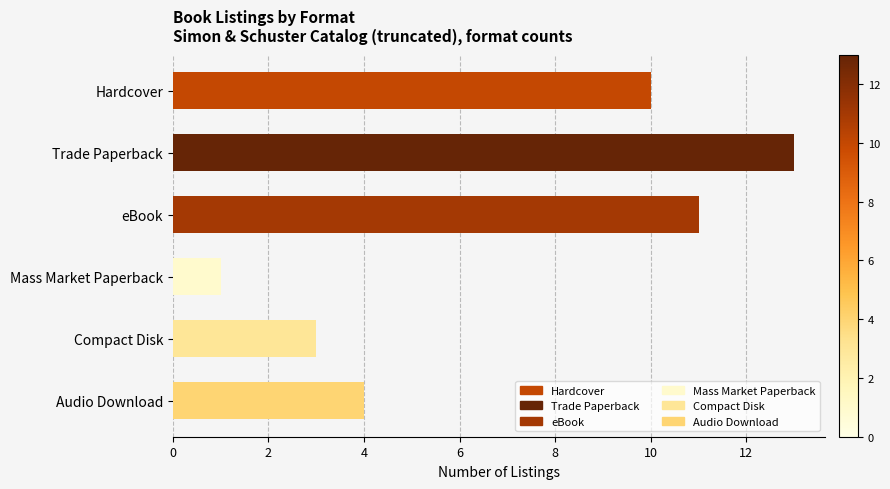

Reading right to left, what are all the values shown in this chart?

Audio Download=4	Compact Disk=3	Mass Market Paperback=1	eBook=11	Trade Paperback=13	Hardcover=10